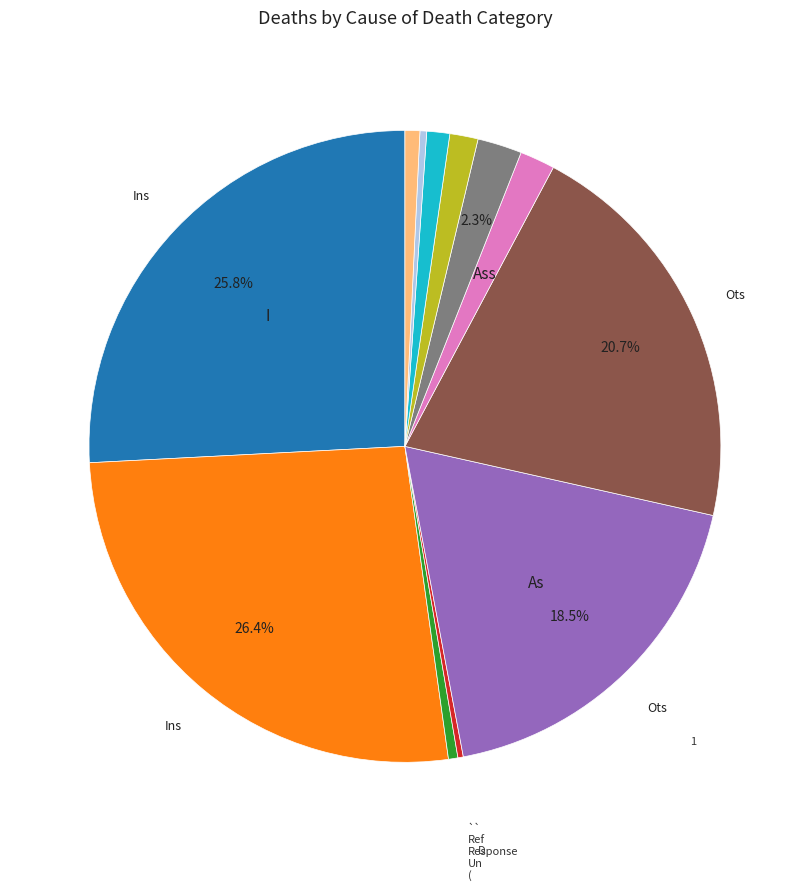

Is there any slice that represents more than half of the pie?

No